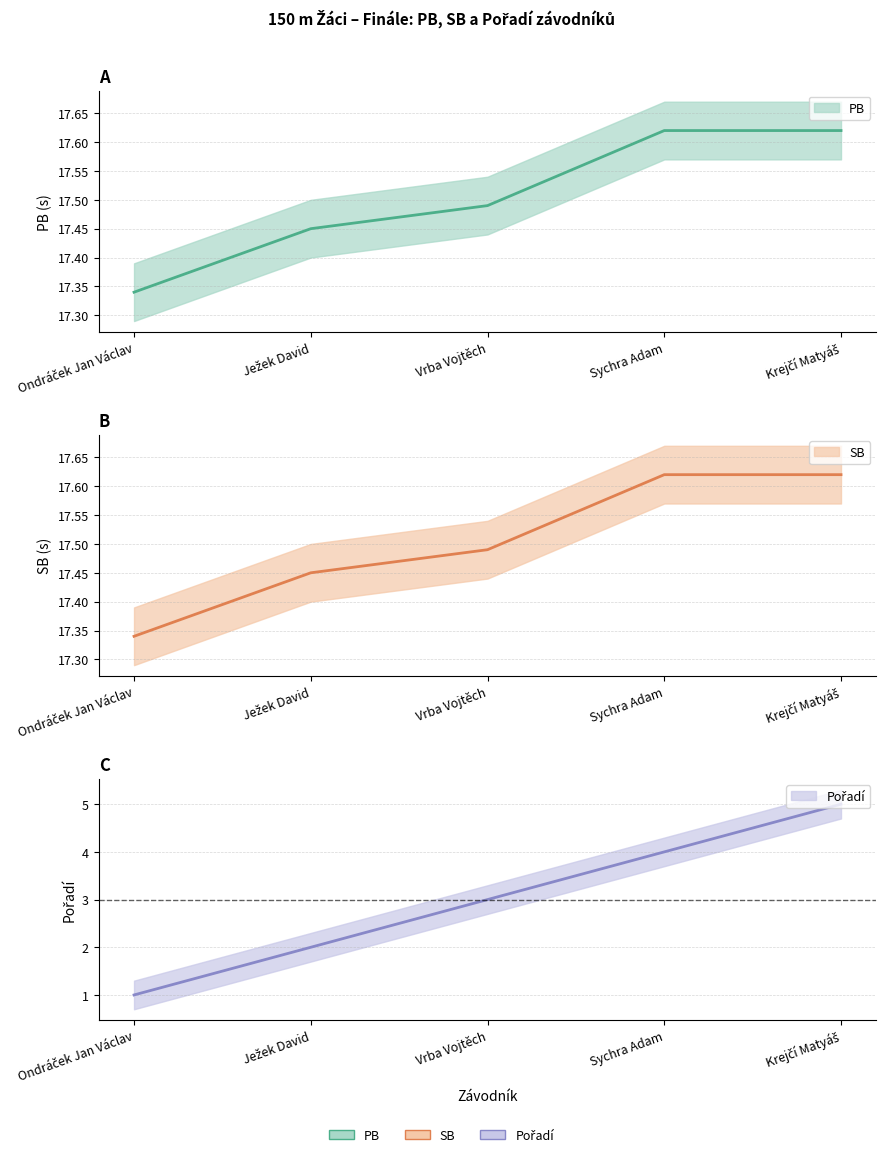

What is the greatest value displayed?

17.6